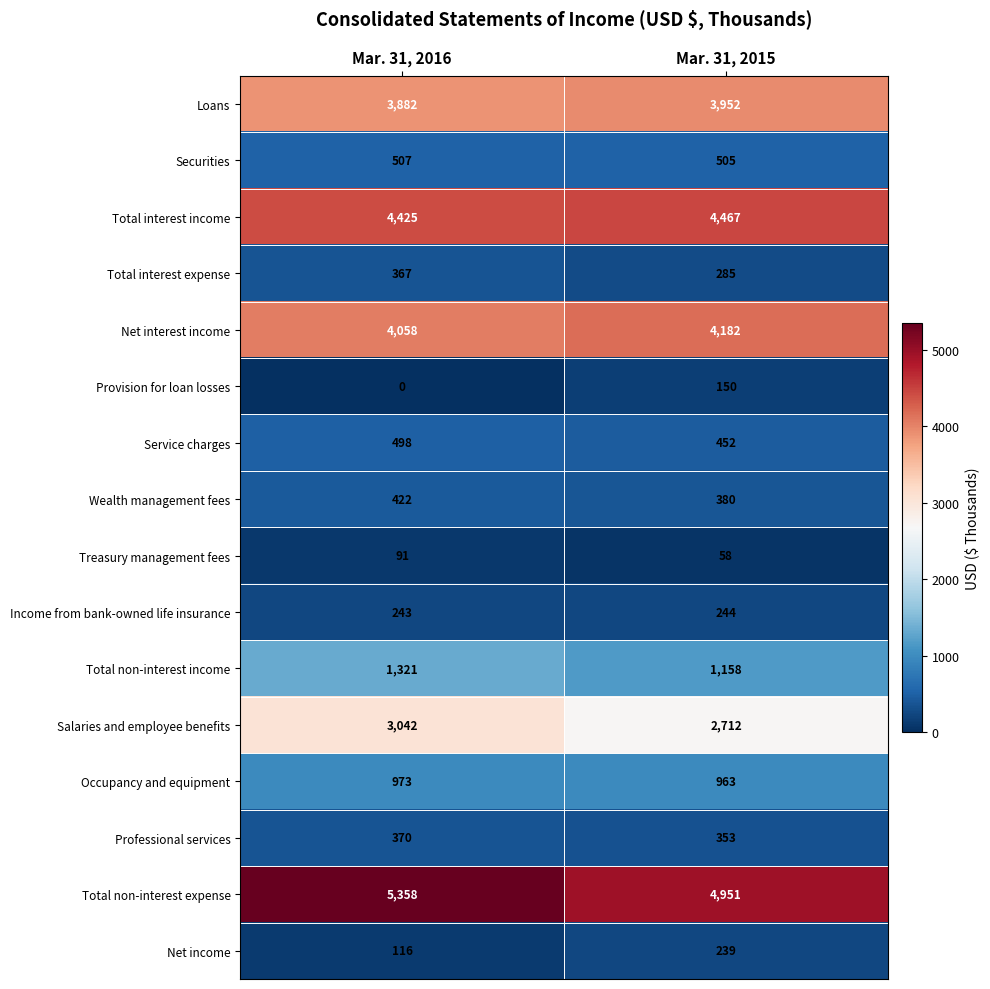

Which label corresponds to the largest value in the chart?

Mar. 31, 2016